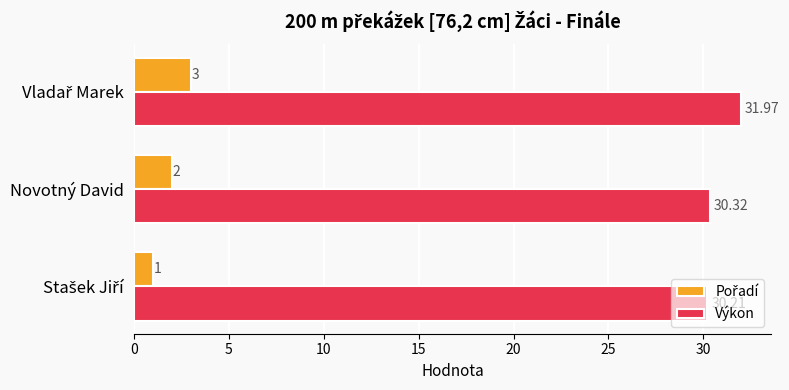

At how many categories does at least one series exceed 24?

3